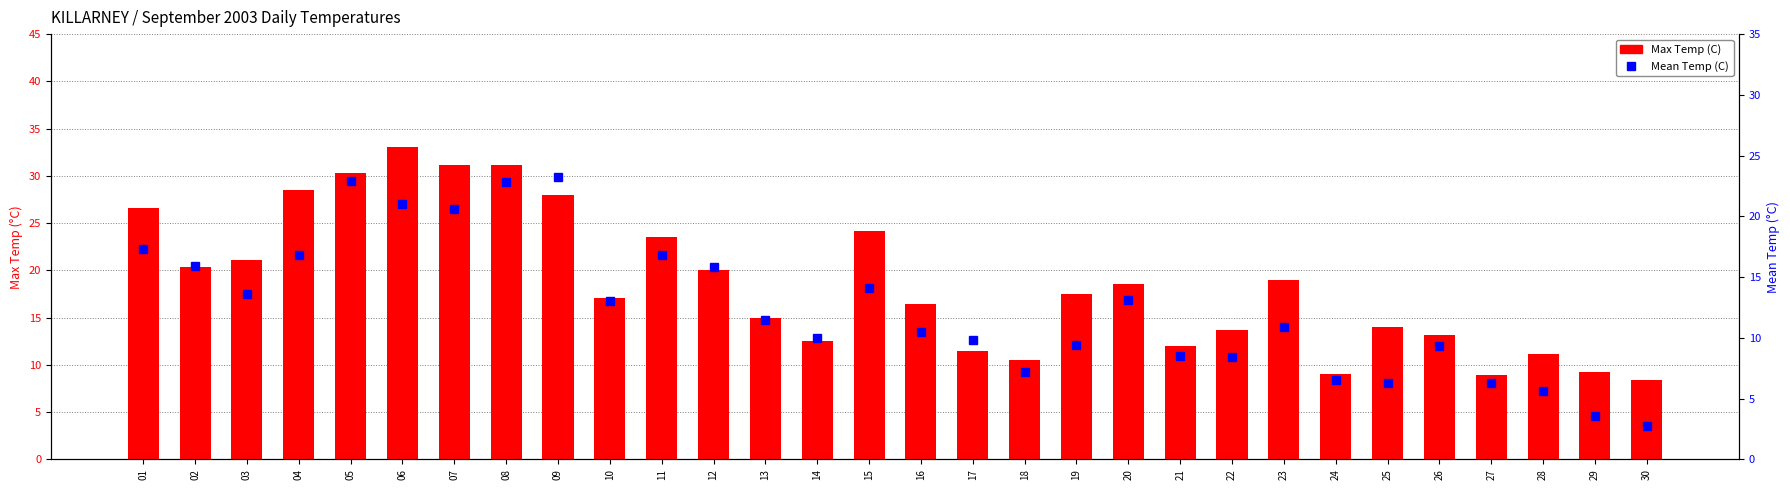

Which series has the largest total across all categories?

Max Temp (C)